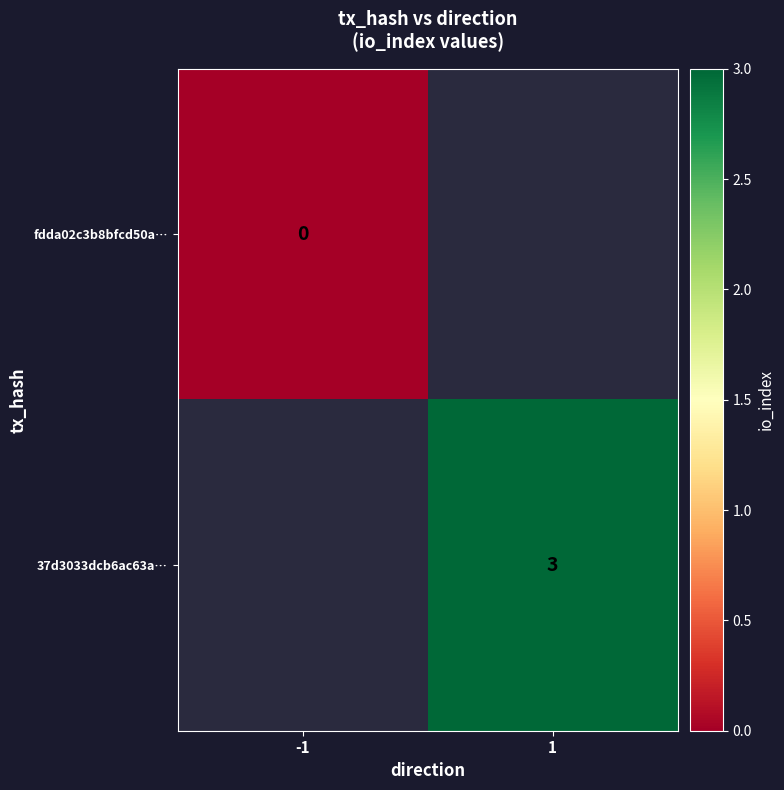

The value of 37d3033dcb6ac63a… at 1 is 5. True or false?

False